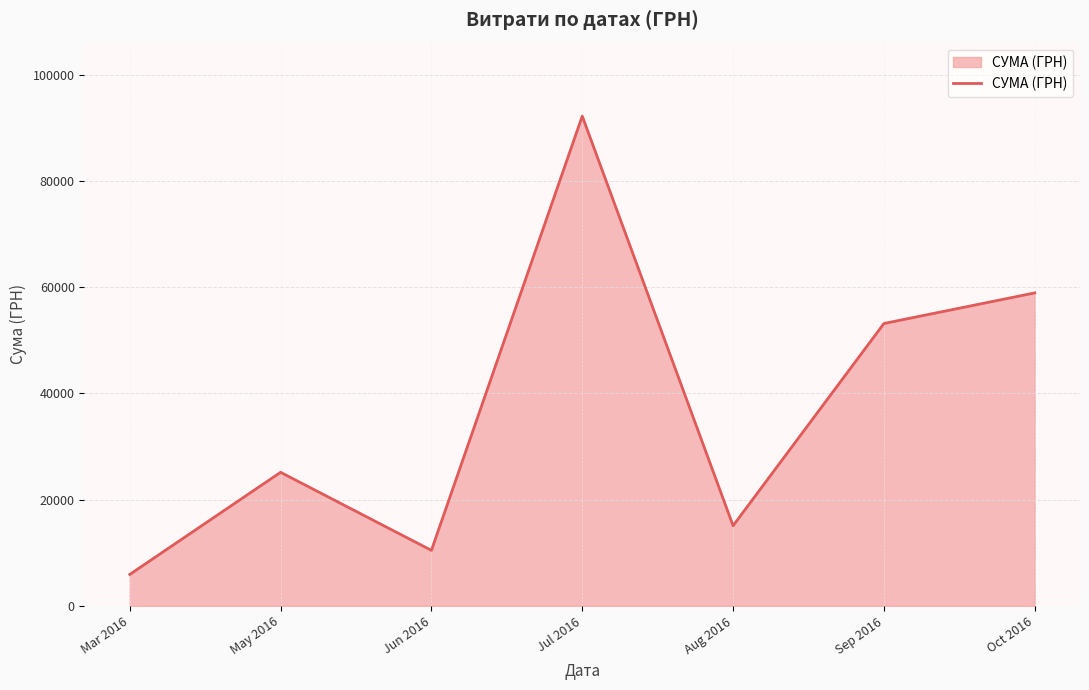

Which label corresponds to the smallest value in the chart?

Mar 2016